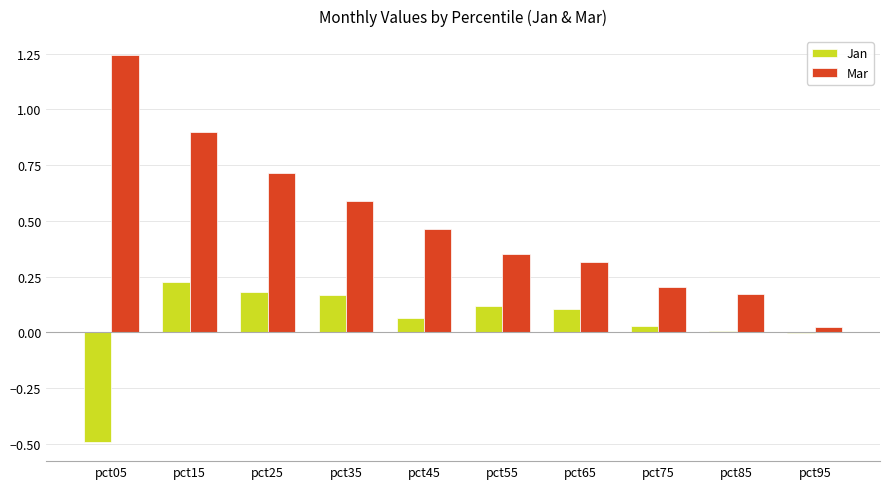

What is the sum of all Mar values?

5.0